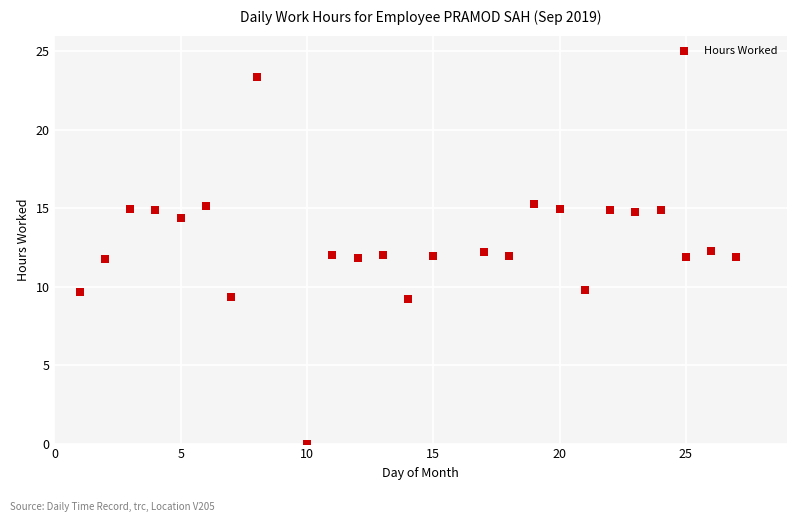

What is the range of Y values (max minus min)?

23.4